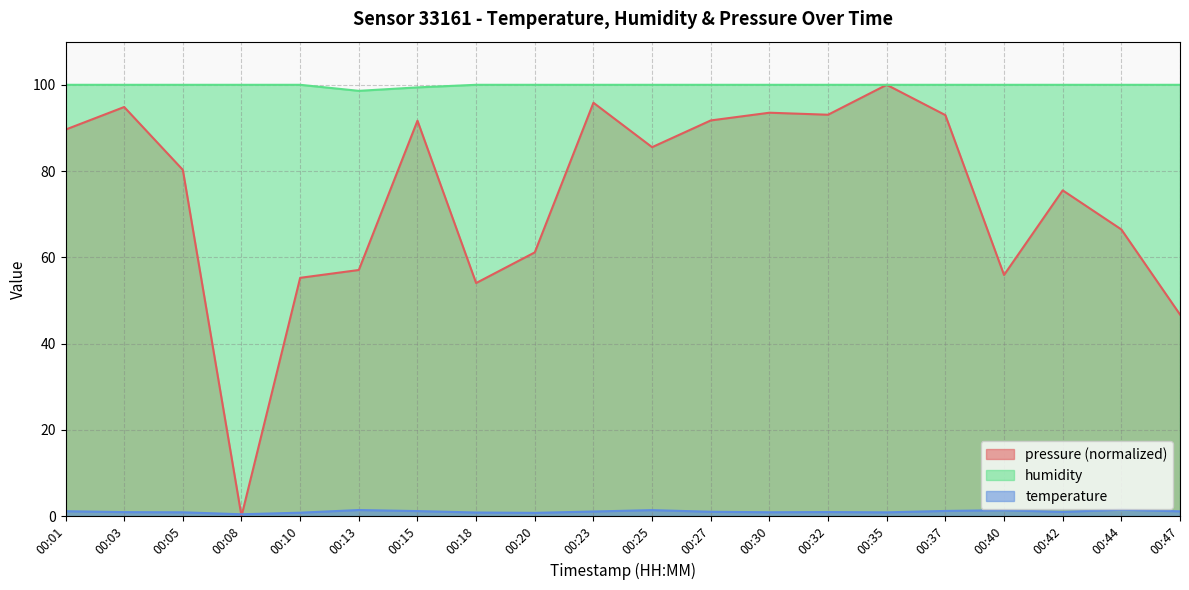

What is the sum of the humidity values at 00:35 and 00:03?

200.0